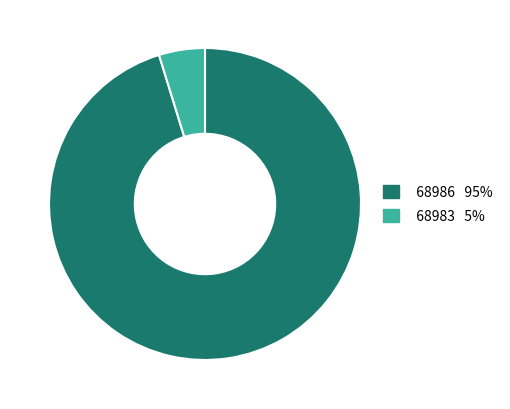

Do 68983 and 68986 together represent more than half of the pie?

Yes